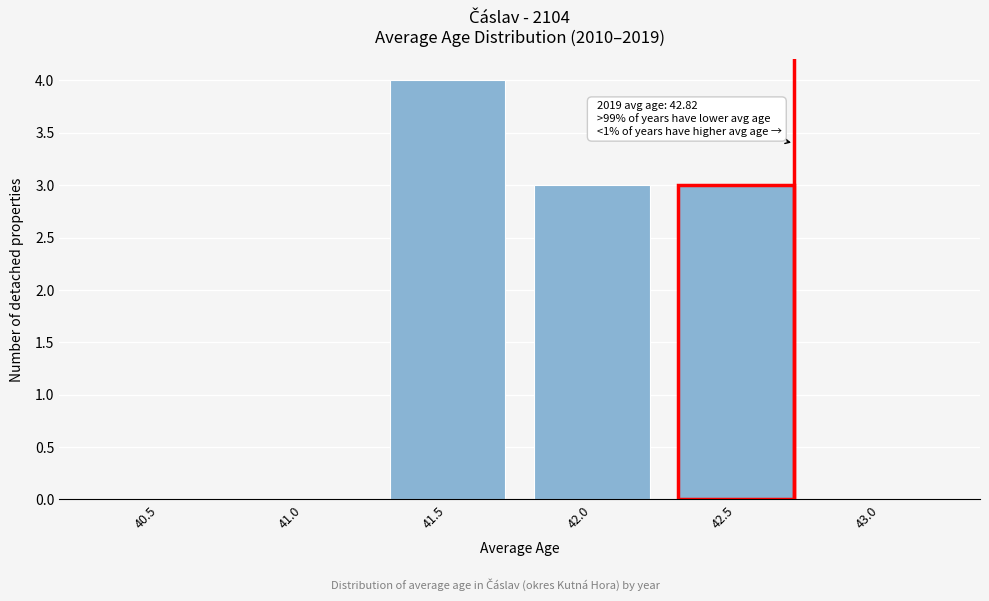

Reading left to right, extract all data points from this chart.

40.5=0	41.0=0	41.5=4	42.0=3	42.5=3	43.0=0